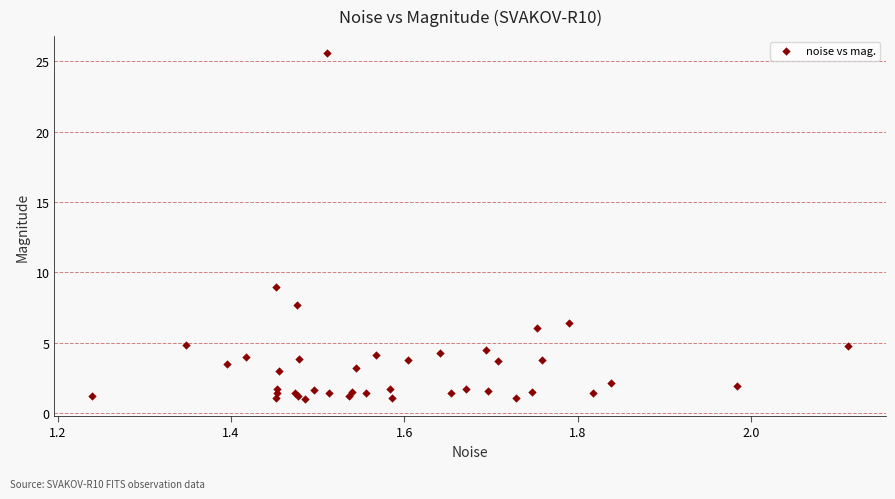

What Y value in the scatter plot is closest to 13?

8.9